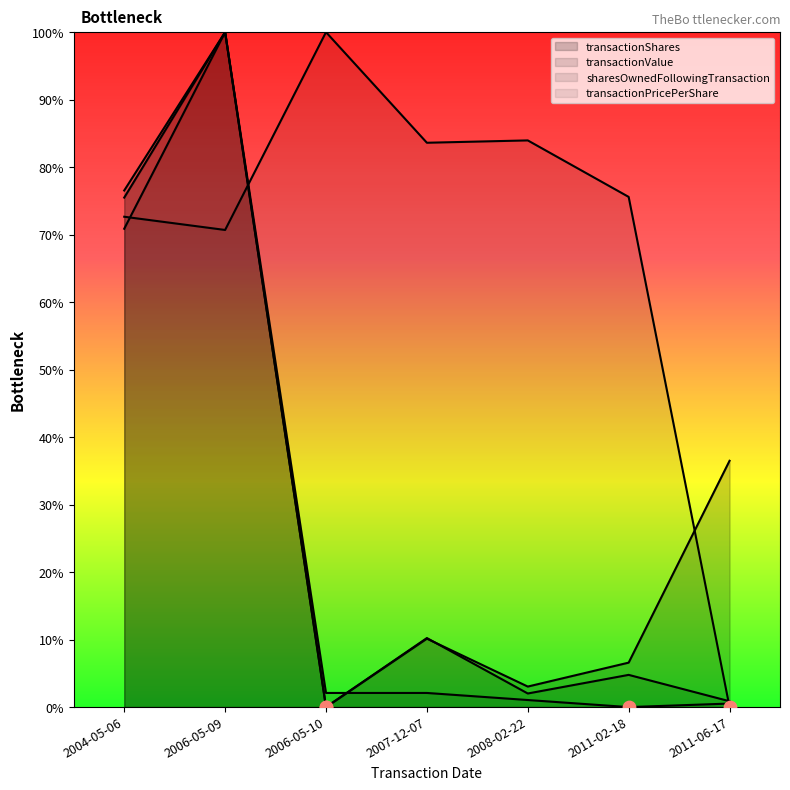

Which series has the largest Y range (max minus min)?

transactionShares